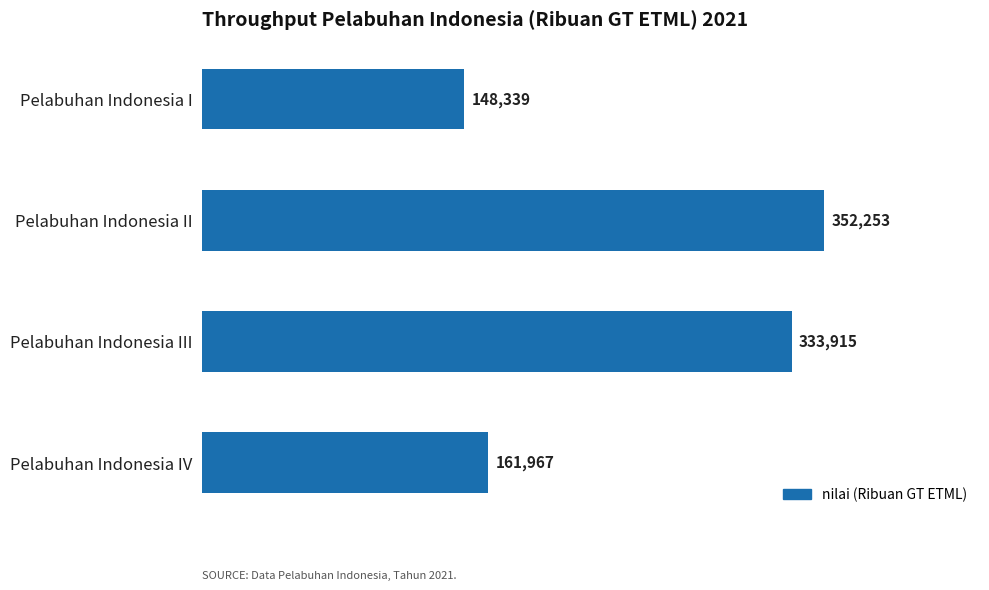

What is the greatest value displayed?

352253